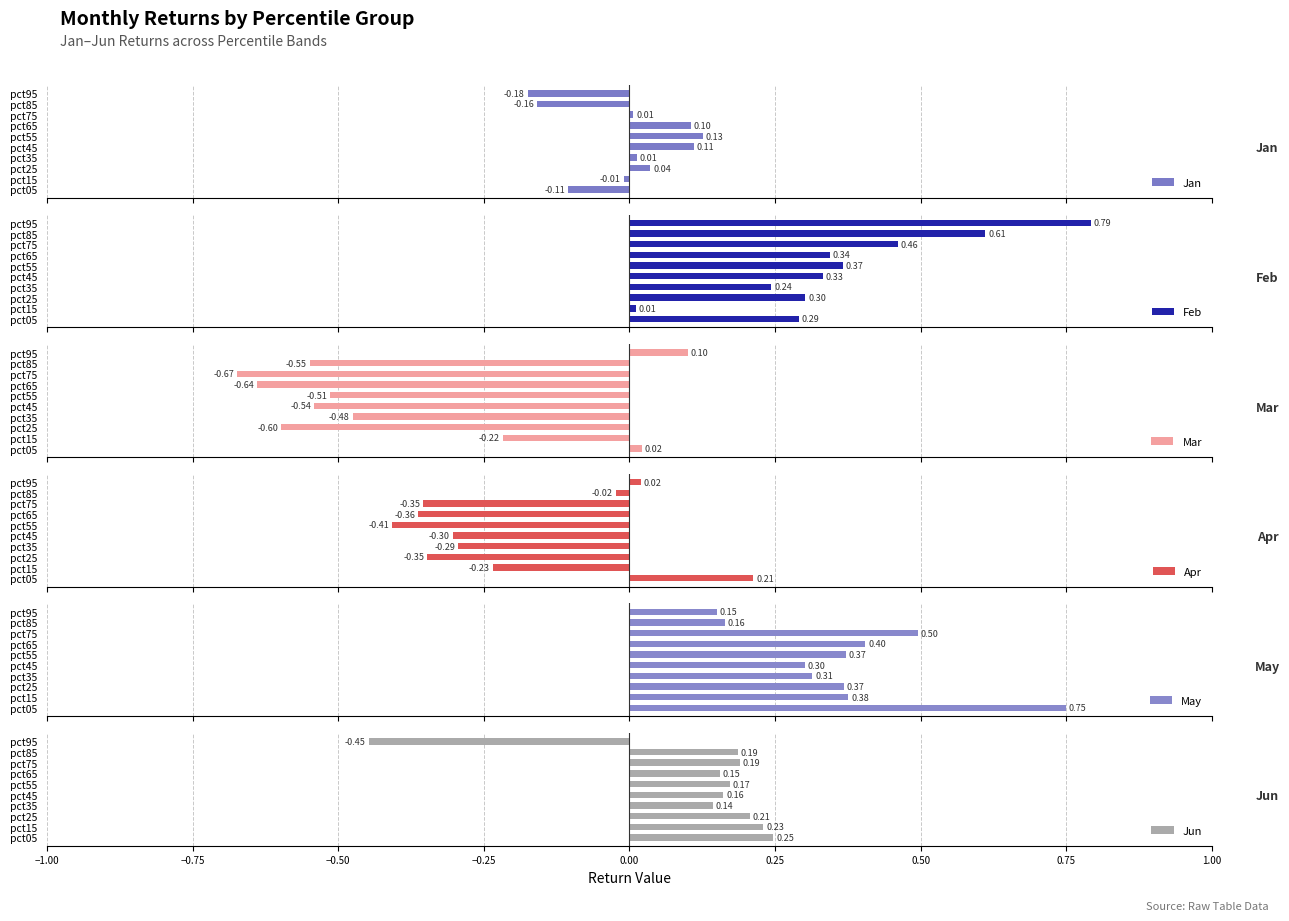

Rank the categories by Feb value from lowest to highest.

pct15, pct35, pct05, pct25, pct45, pct65, pct55, pct75, pct85, pct95